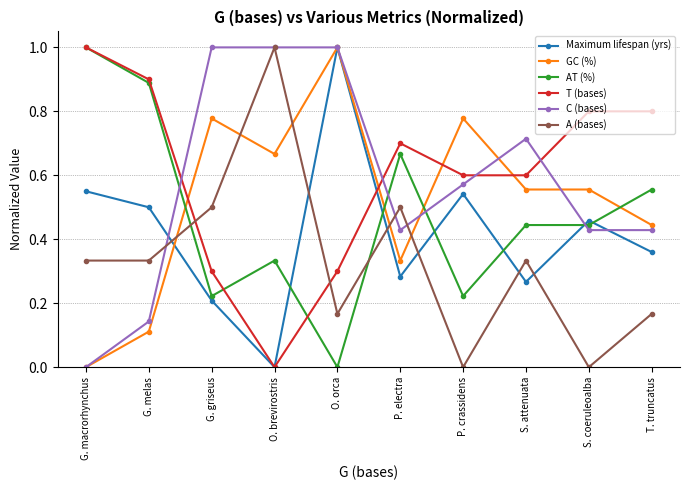

The A (bases) series shows 0.2 at G. melas. True or false?

False